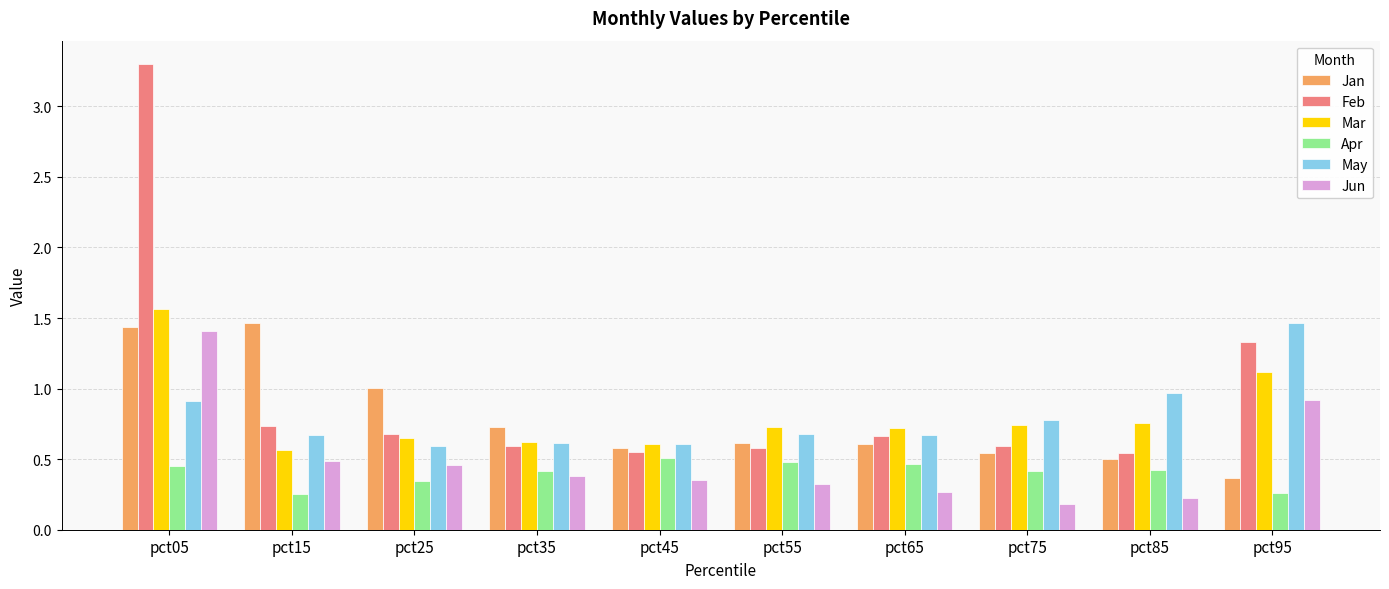

The Mar series shows 0.6 at pct15. True or false?

True